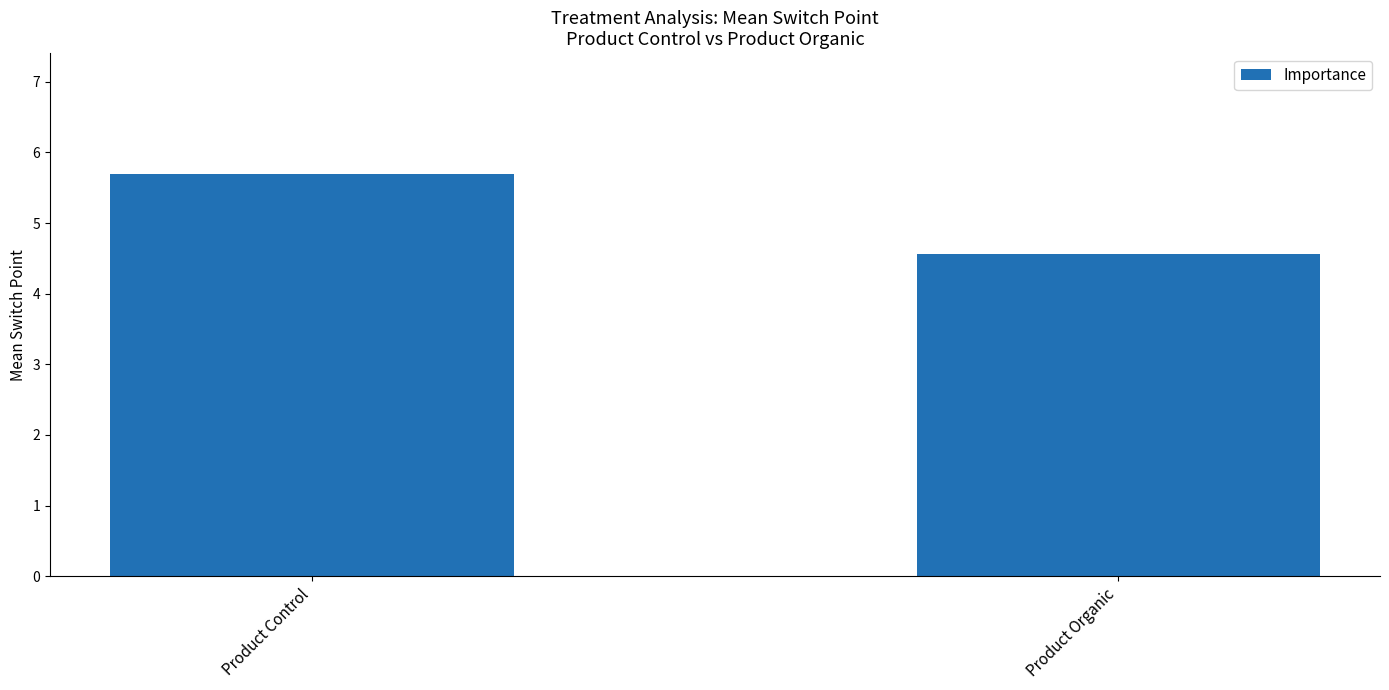

How many series are shown in this chart?

1